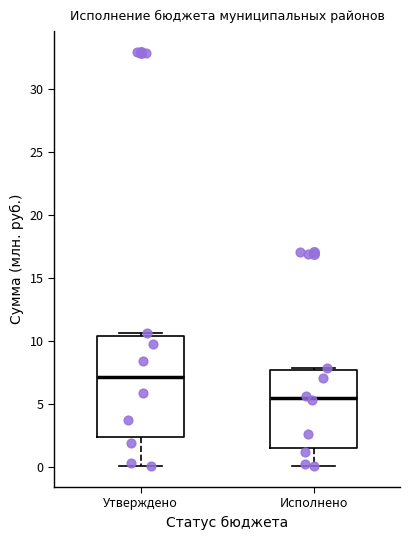

Reading left to right, transcribe this box plot: for each box, give where its median line is, the range the box spans, and where its two whiskers end, as read against the y-axis. The values are not printed on the chart, so give them approximately, as read against the axis.

Утверждено: median 7.0, box 2.5 to 10.5, whiskers 0.0 to 10.5 (just above the box's upper edge)
Исполнено: median 5.5, box 1.5 to 7.5, whiskers 0.0 to 8.0